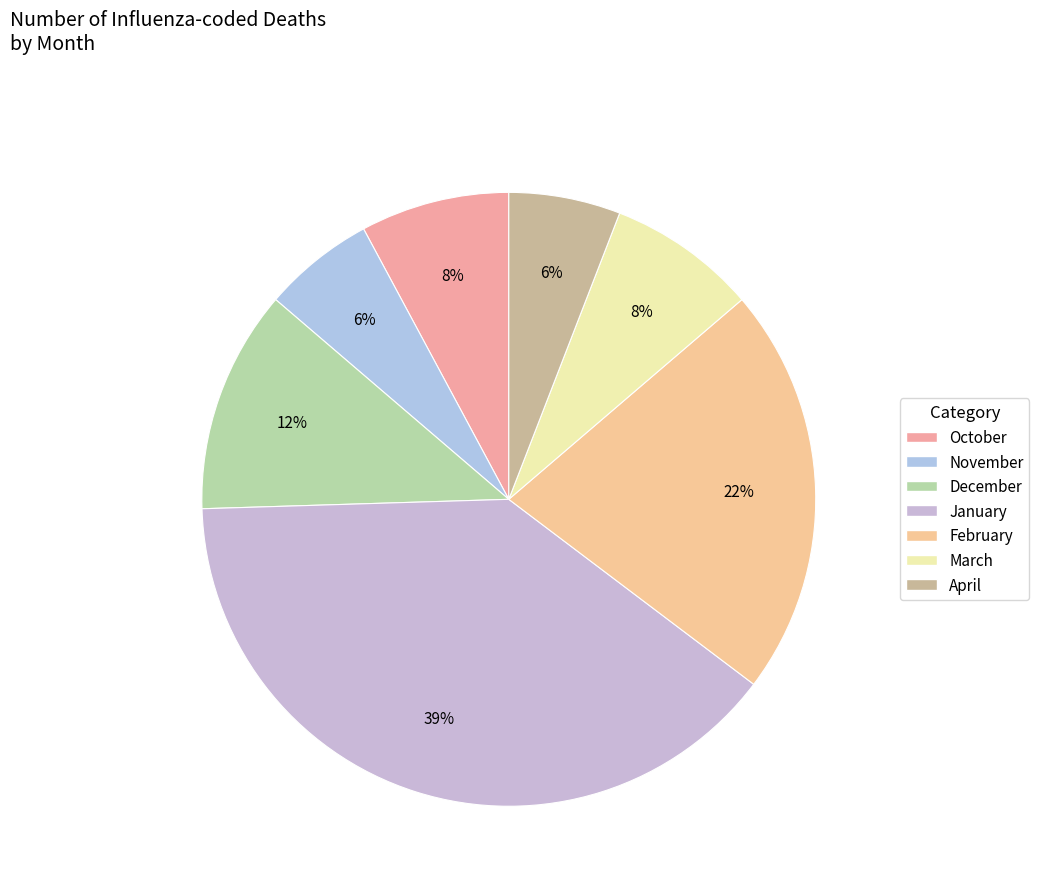

Does October account for over 50% of the chart?

No